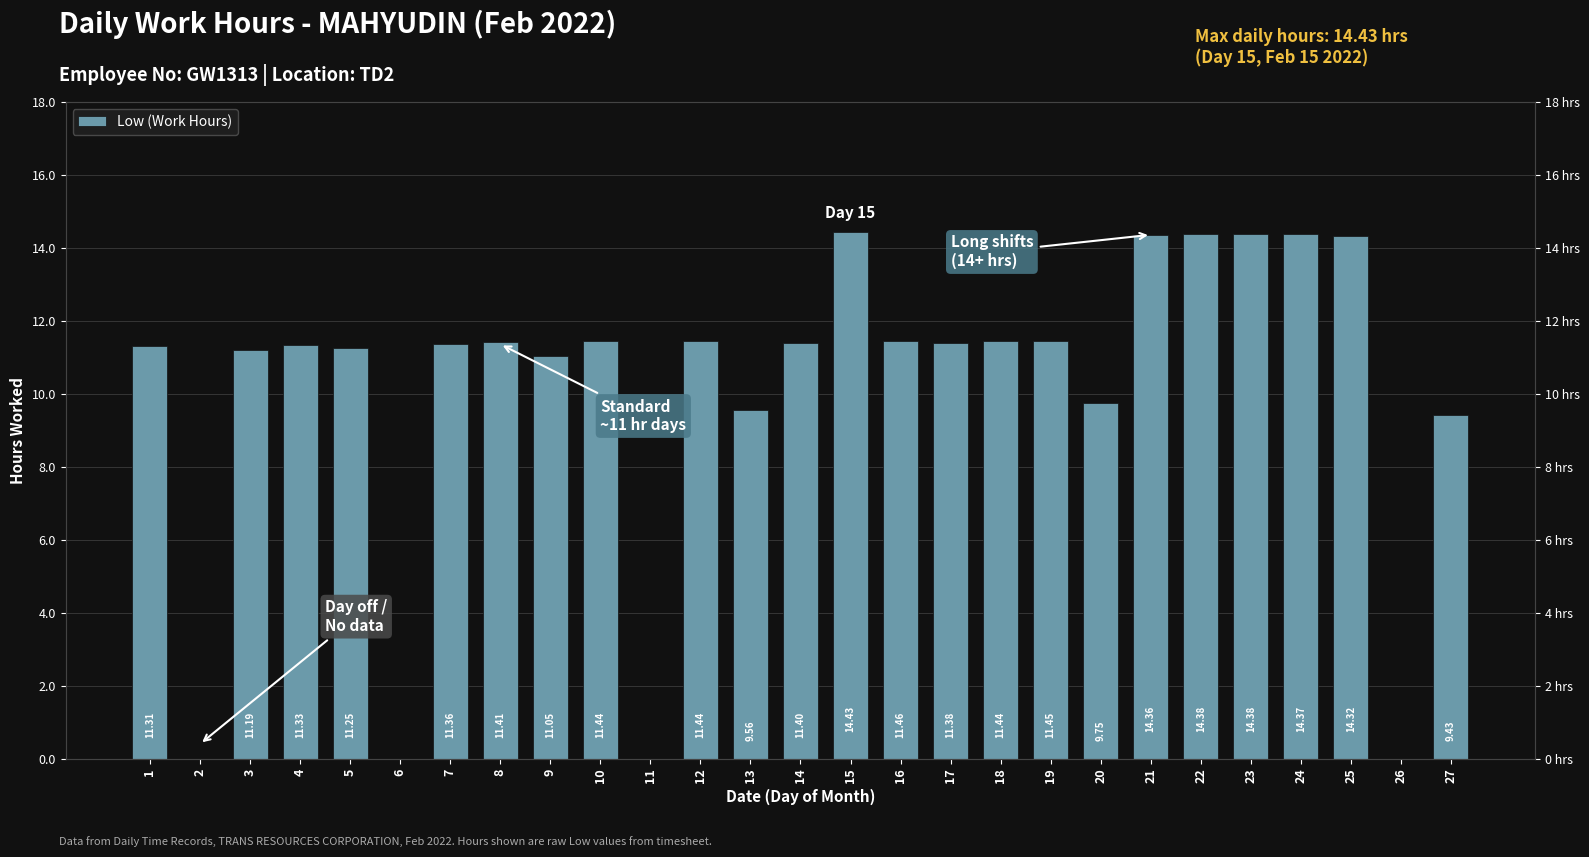

Rank the categories by value from lowest to highest.

2, 6, 11, 26, 27, 13, 20, 9, 3, 5, 1, 4, 7, 17, 14, 8, 10, 12, 18, 19, 16, 25, 21, 24, 22, 23, 15